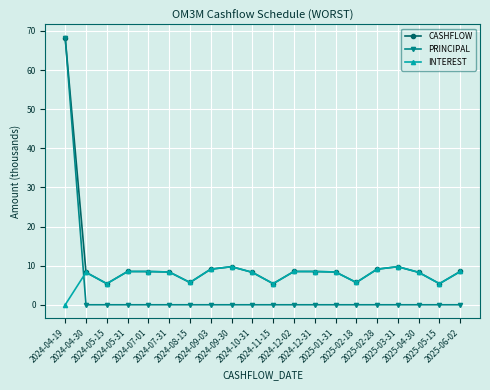

What is the label of the 3rd point from the right?

2025-04-30